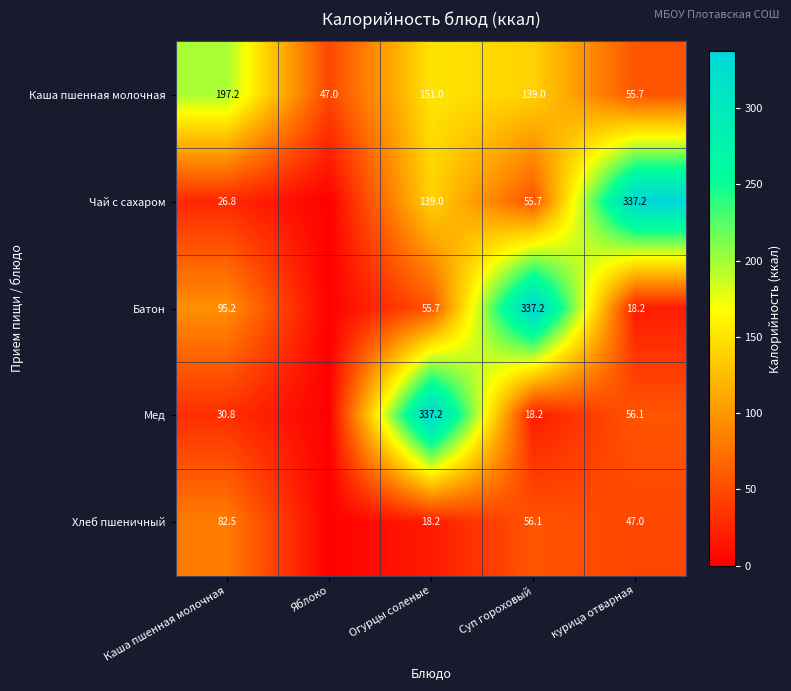

The value of Чай с сахаром at курица отварная is 214.0. True or false?

False